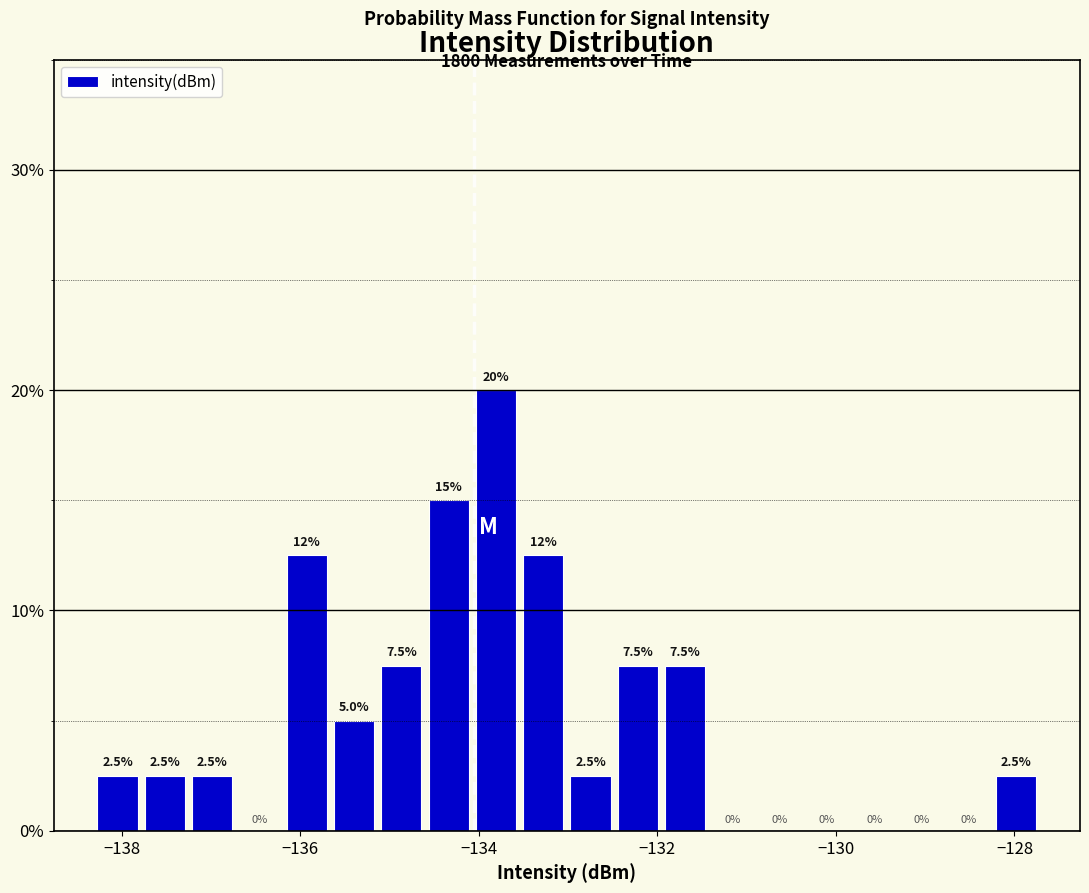

Around what value on the x-axis is the tallest bar? Give the approximate position of its centre, as read against the axis.

-133.8